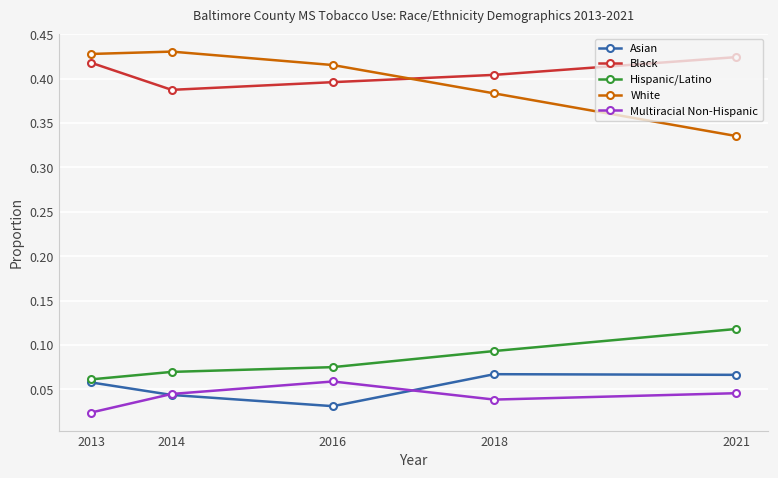

Is it true that White equals 0.6 at 2016?

False